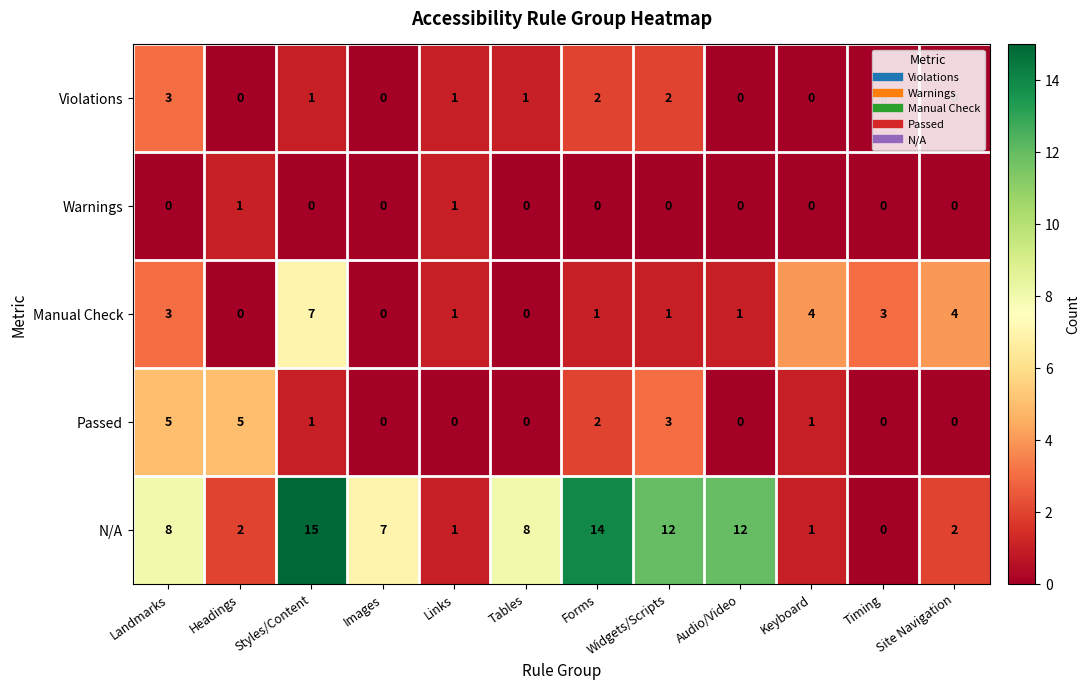

What is the spread (max minus min) of values at Audio/Video?

12